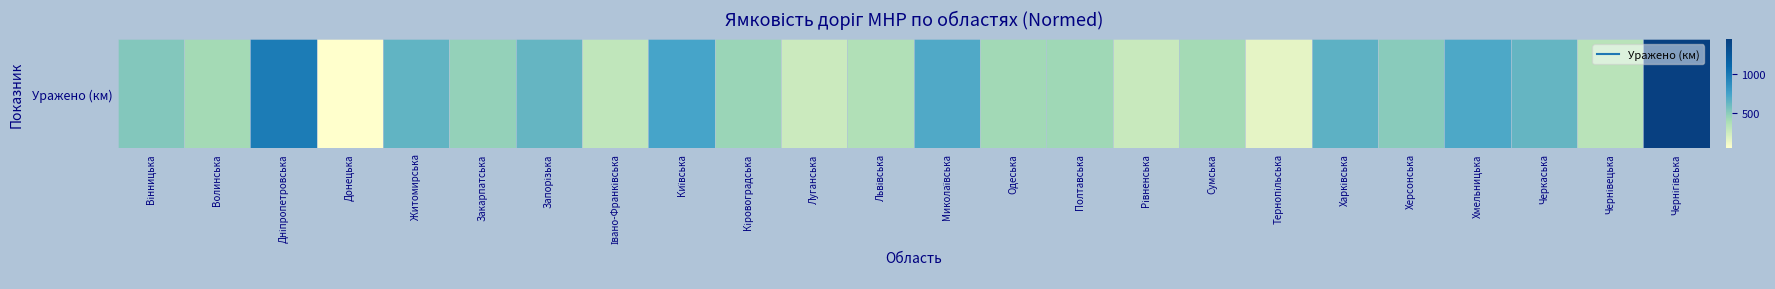

What is the difference between the second highest and second lowest values?

809.2